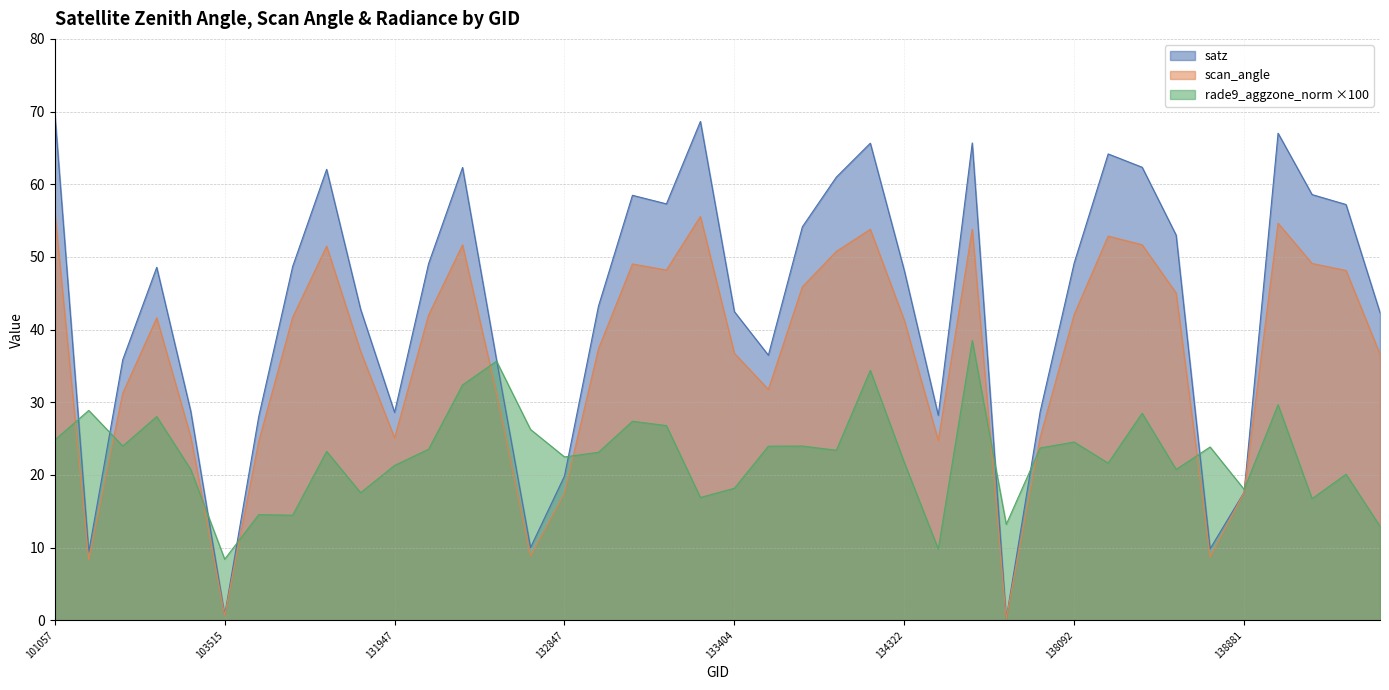

Does the chart display data point markers on the line(s)?

No